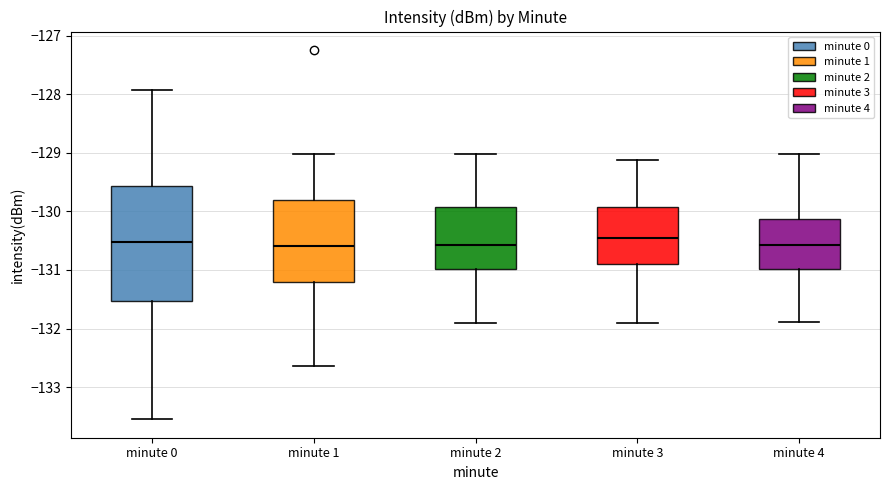

Where does the lower whisker of the box for minute 1 end on the y-axis? The values are not printed on the chart, so give them approximately, as read against the axis.

-132.6